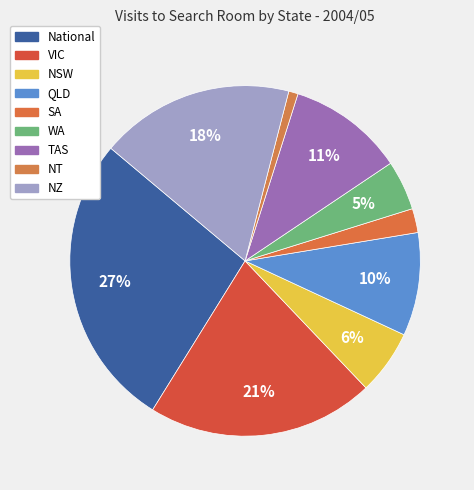

How many slices are in this pie chart?

9